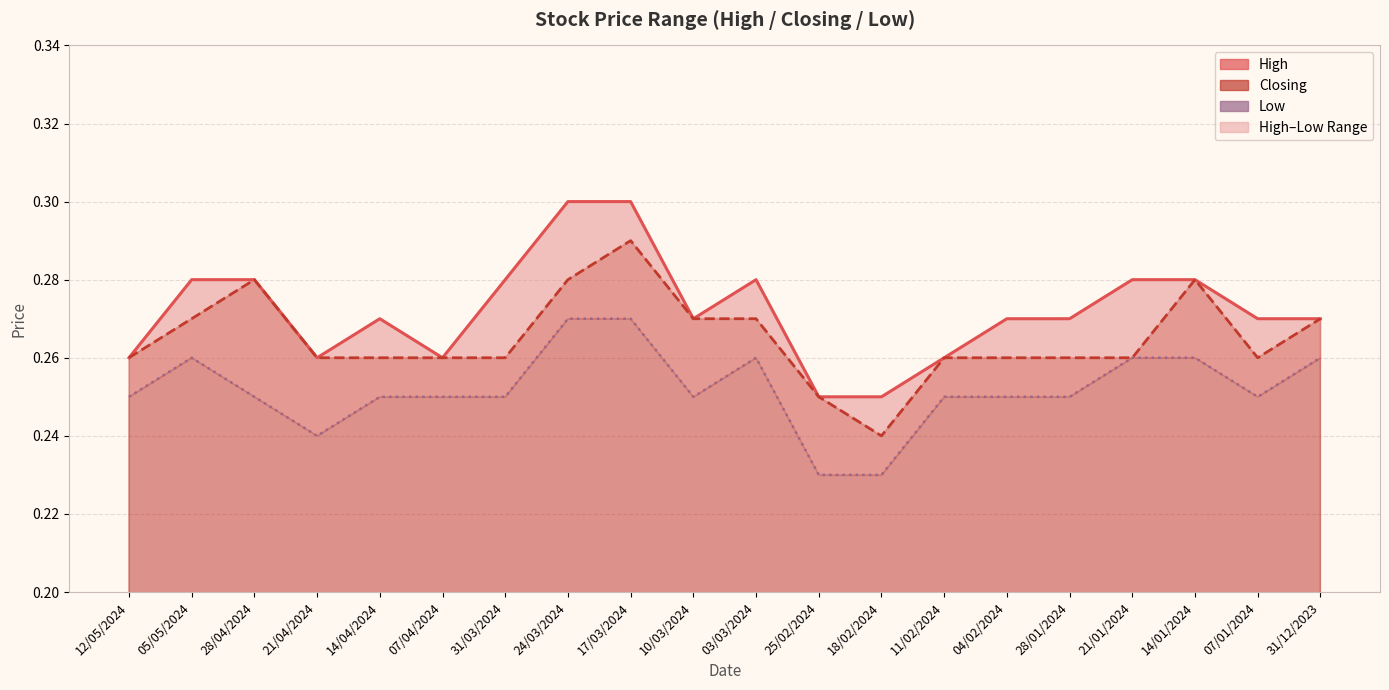

What is the label of the 6th point from the right?

04/02/2024